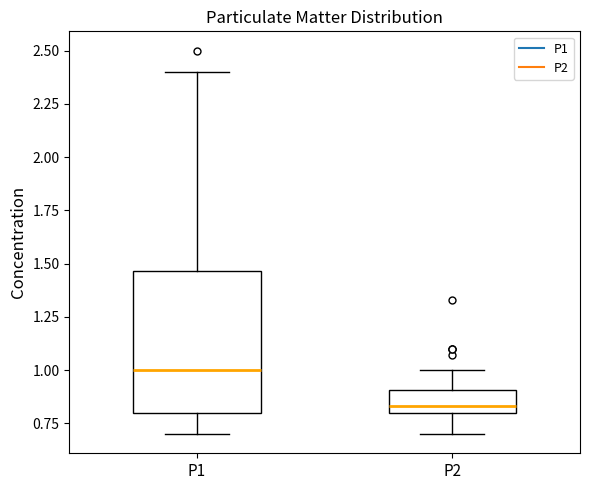

Which box is the tallest, from its lower edge to its upper edge?

P1